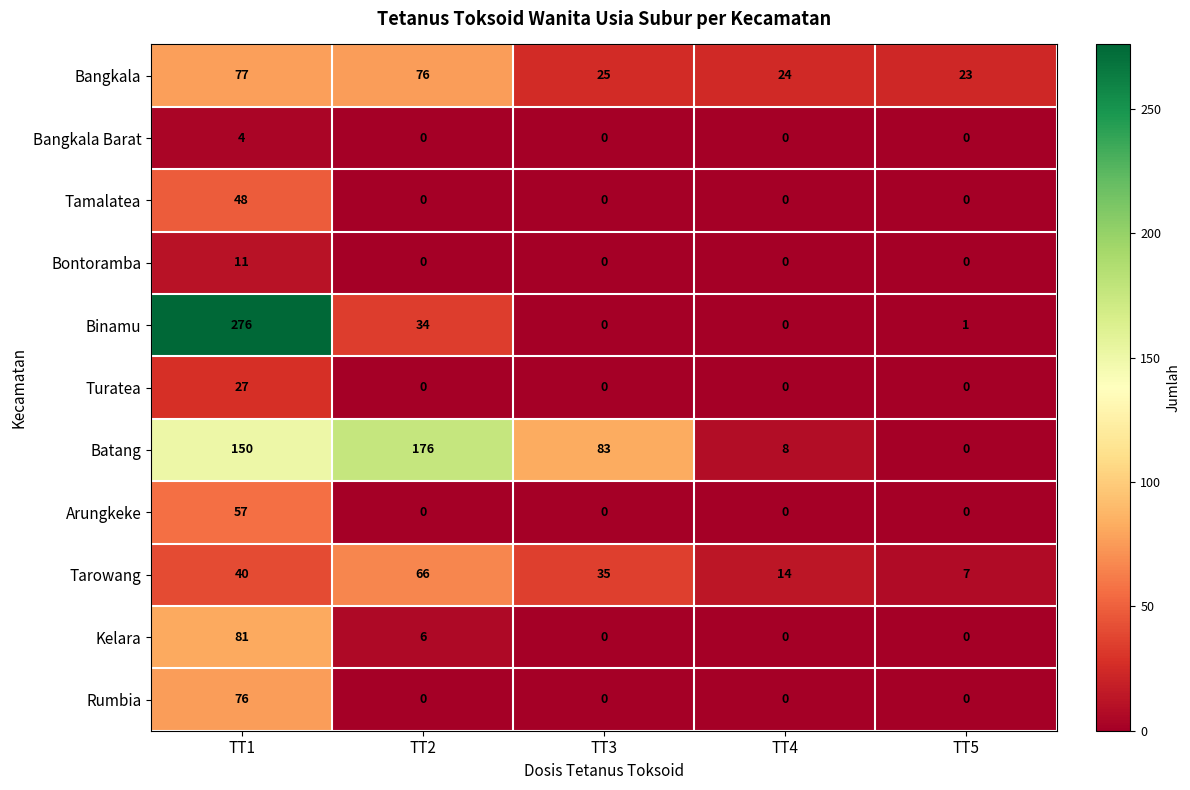

What is the total value across all series at TT5?

31